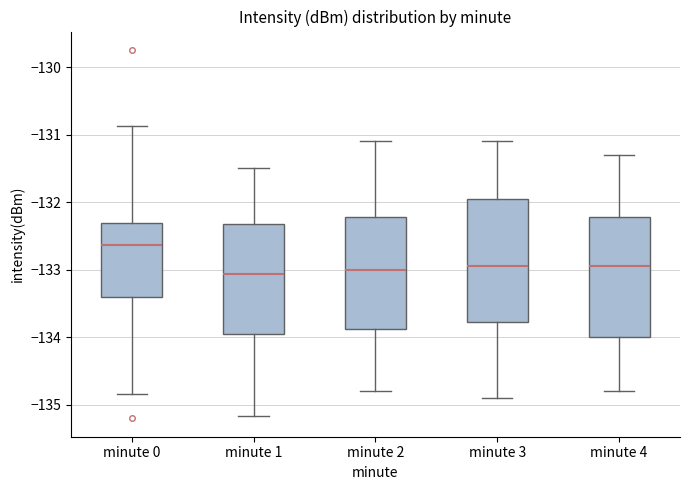

Reading left to right, read every box against the y-axis: the position of its median line, the range the box covers, and the ends of its whiskers. The values are not printed on the chart, so give them approximately, as read against the axis.

minute 0: median -132.6, box -133.4 to -132.3, whiskers -134.8 to -130.9
minute 1: median -133.1, box -133.9 to -132.3, whiskers -135.2 to -131.5
minute 2: median -133.0, box -133.9 to -132.2, whiskers -134.8 to -131.1
minute 3: median -132.9, box -133.8 to -131.9, whiskers -134.9 to -131.1
minute 4: median -132.9, box -134.0 to -132.2, whiskers -134.8 to -131.3